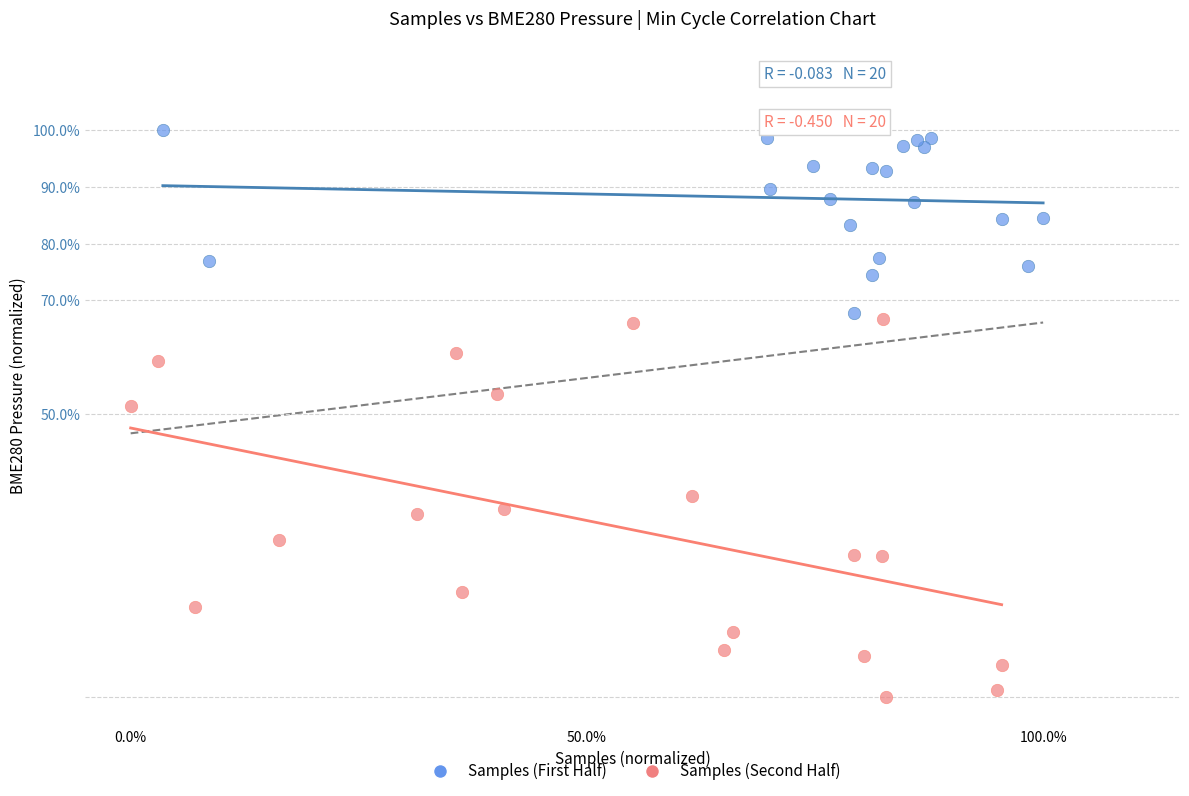

Which series has the largest Y range (max minus min)?

Samples (Second Half)